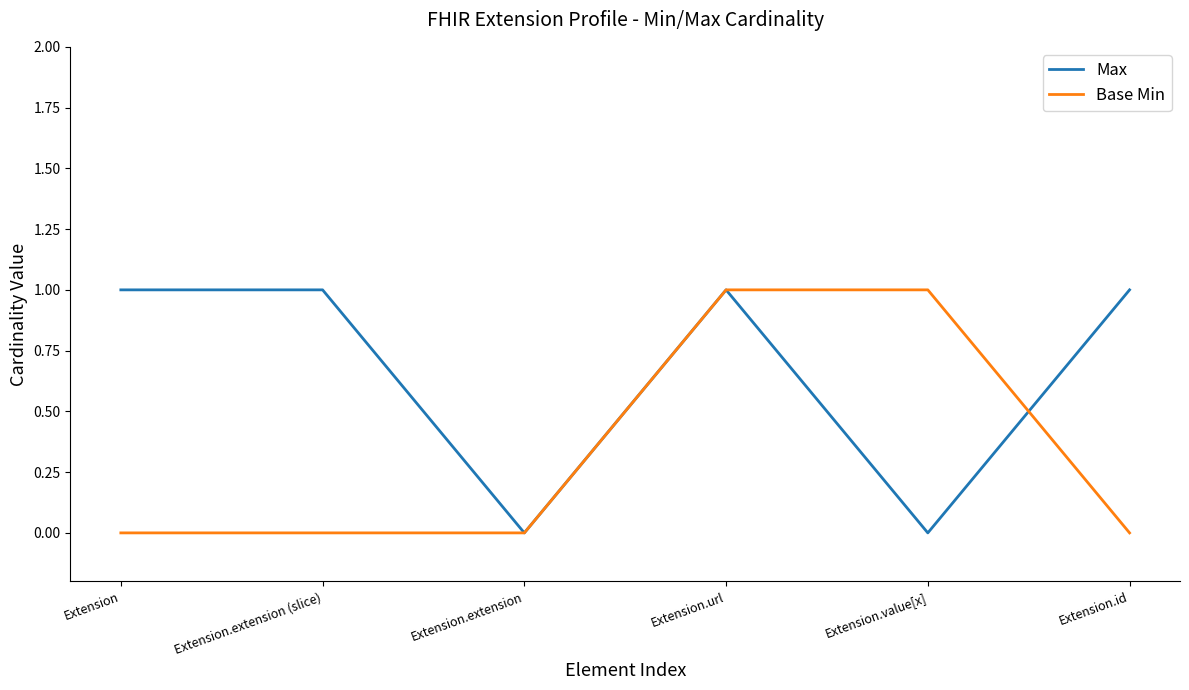

Does the chart display data point markers on the line(s)?

No